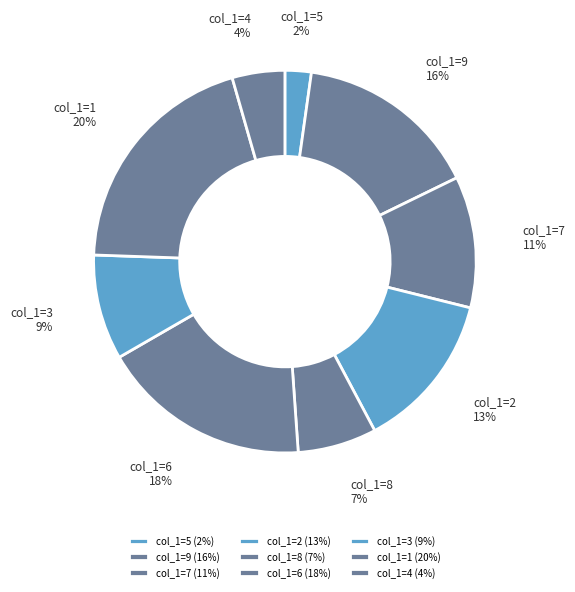

The col_1=8 slice represents 15% of the pie. True or false?

False